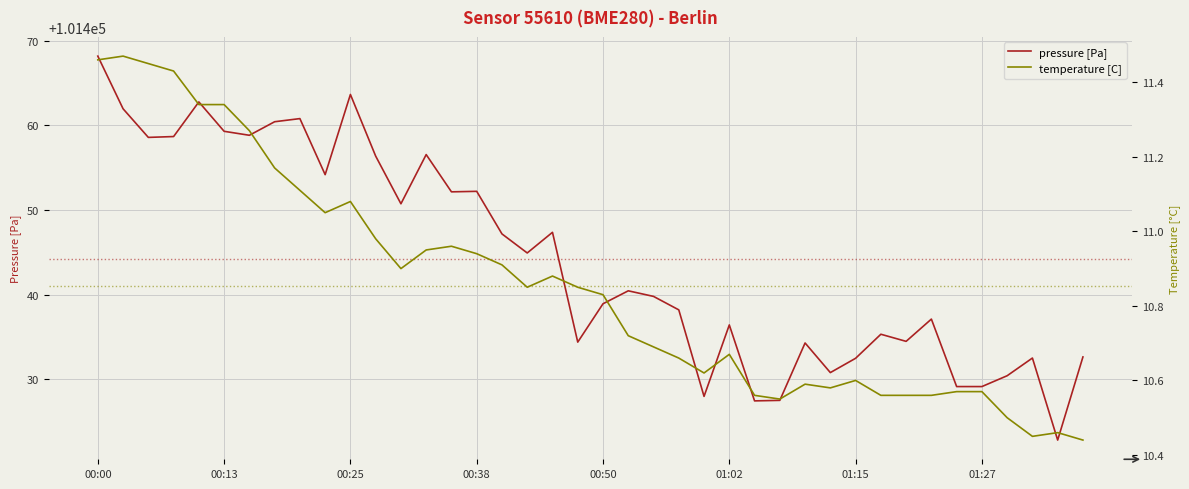

Count the number of categories in the chart.

40